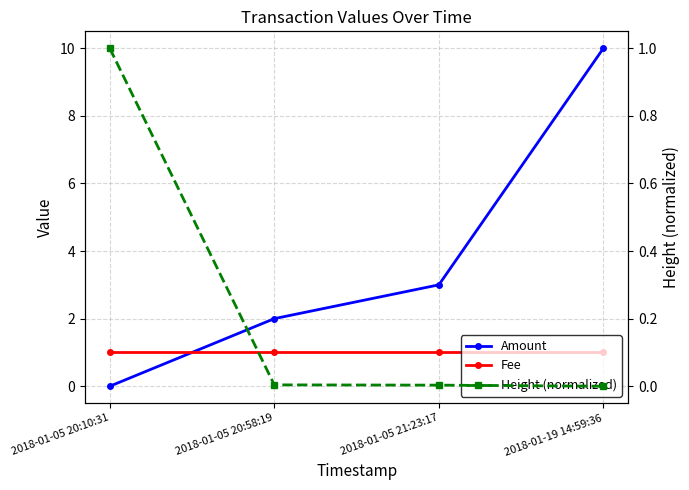

How many lines are shown in the chart?

3